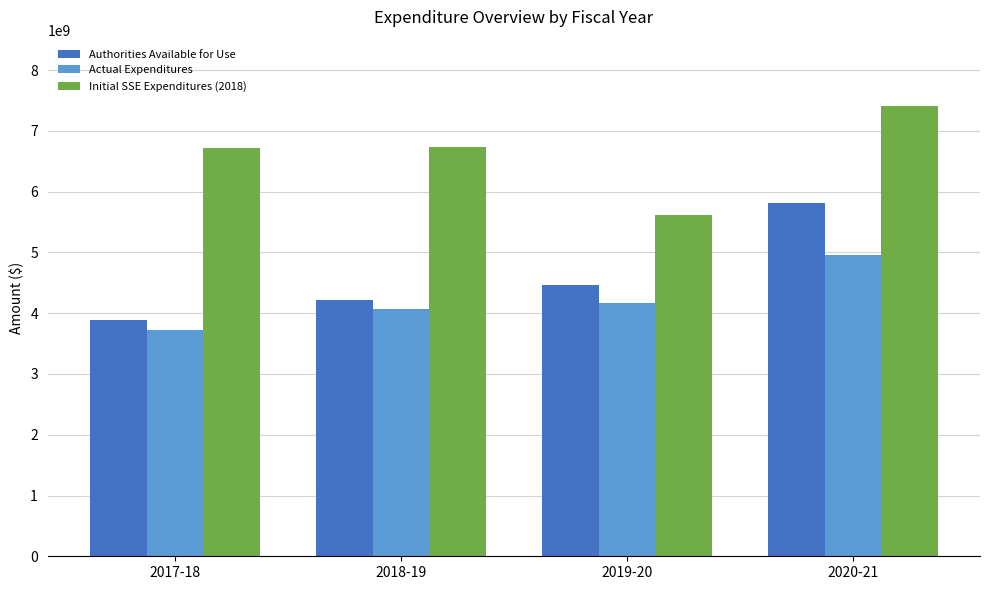

True or false: Authorities Available for Use has a value of 5329304438.3 at 2017-18.

False